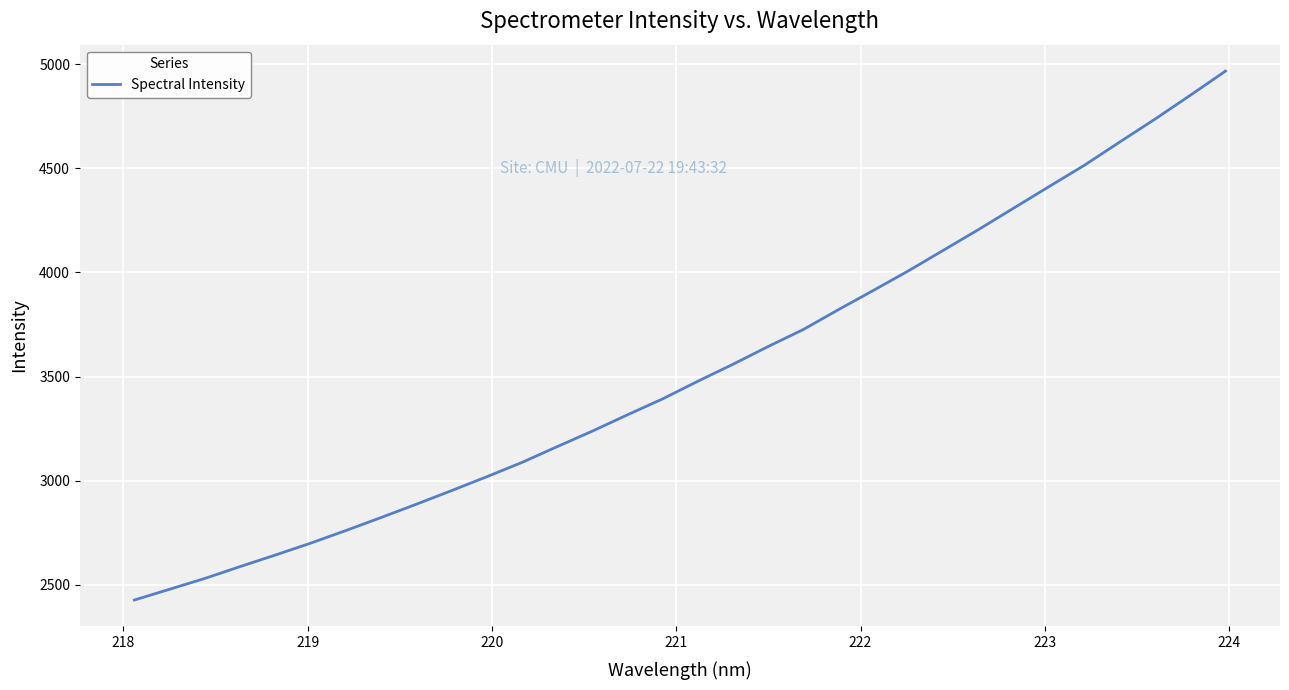

What is the difference between the maximum and minimum values?

2538.2